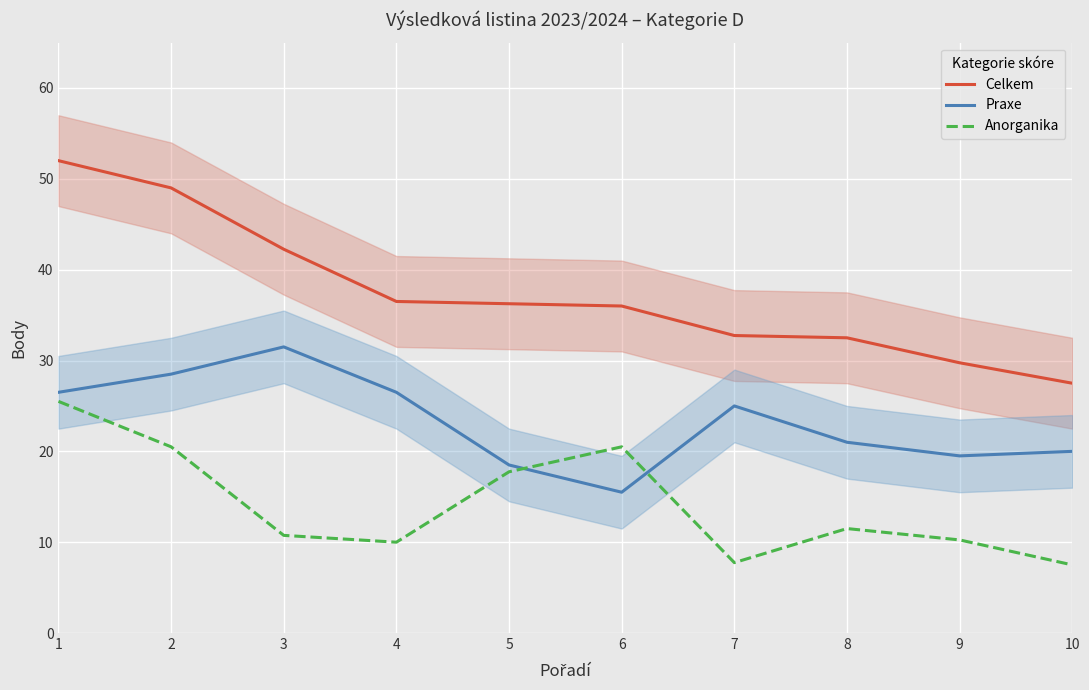

Reading left to right, what are all the values shown in this chart?

Celkem: 1=52.0	2=49.0	3=42.2	4=36.5	5=36.2	6=36.0	7=32.8	8=32.5	9=29.8	10=27.5
Praxe: 1=26.5	2=28.5	3=31.5	4=26.5	5=18.5	6=15.5	7=25.0	8=21.0	9=19.5	10=20.0
Anorganika: 1=25.5	2=20.5	3=10.8	4=10.0	5=17.8	6=20.5	7=7.8	8=11.5	9=10.2	10=7.5